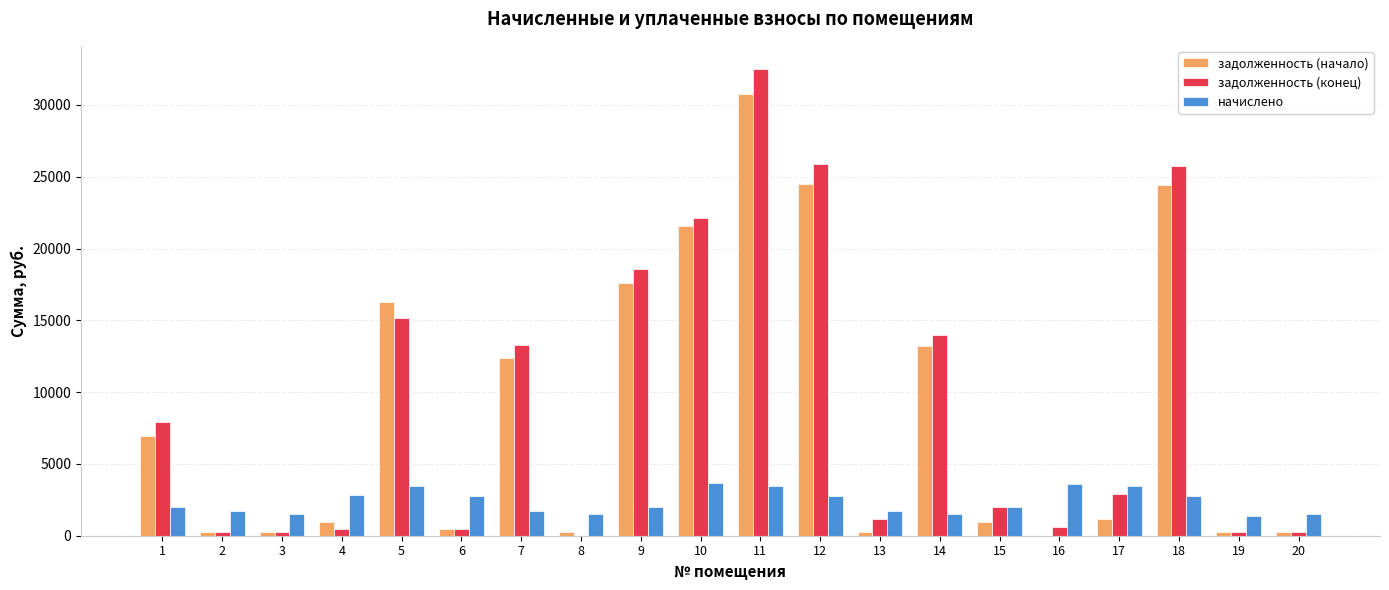

At which label does начислено first exceed 1980?

4